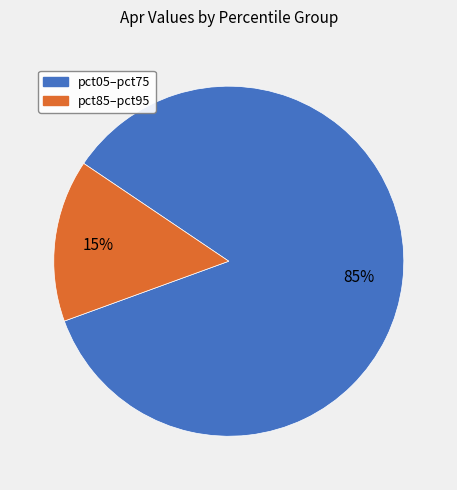

Does any single category account for the majority?

Yes